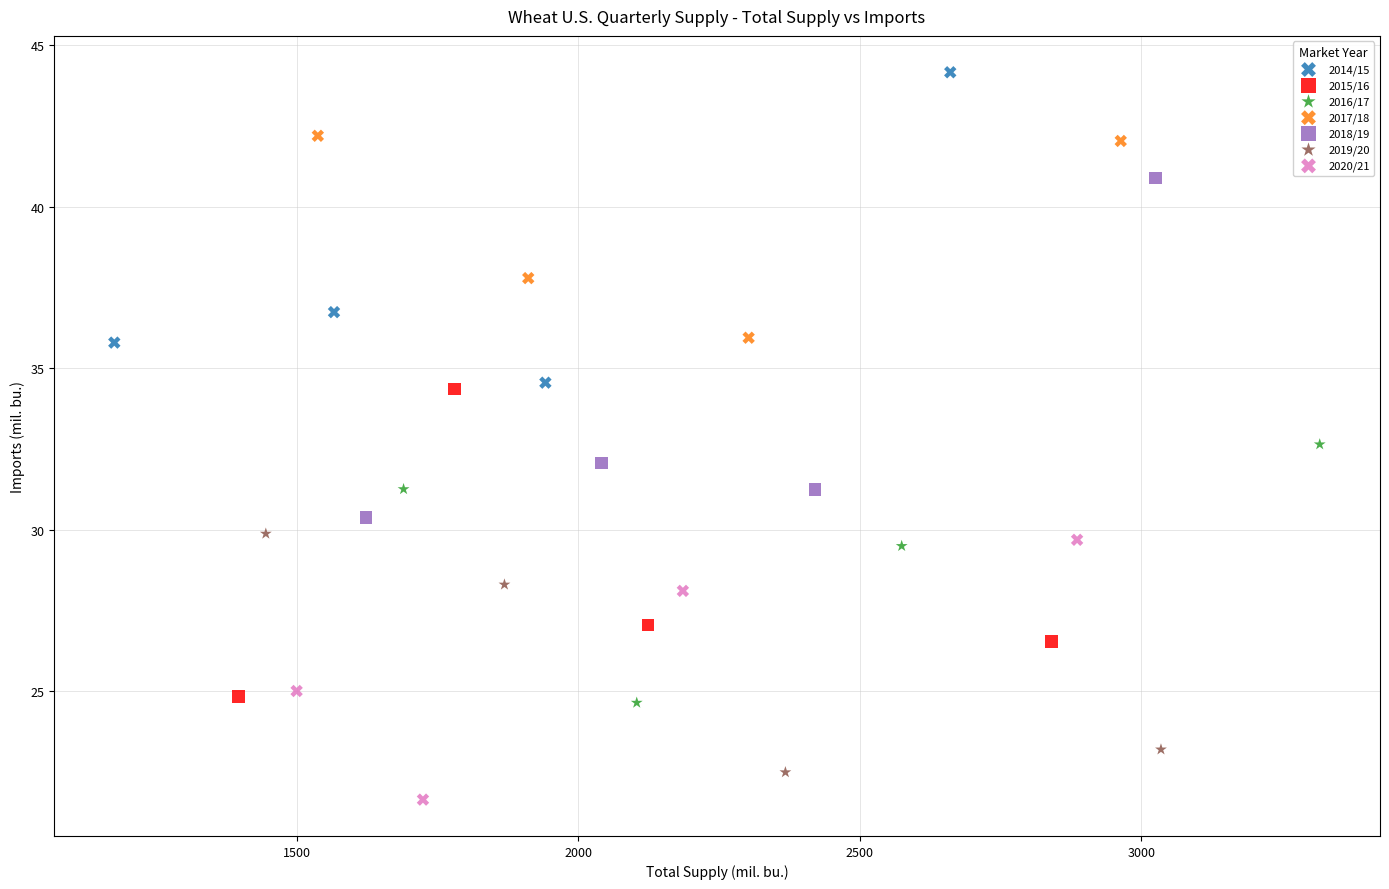

What are all the series names shown in the legend?

2014/15, 2015/16, 2016/17, 2017/18, 2018/19, 2019/20, 2020/21